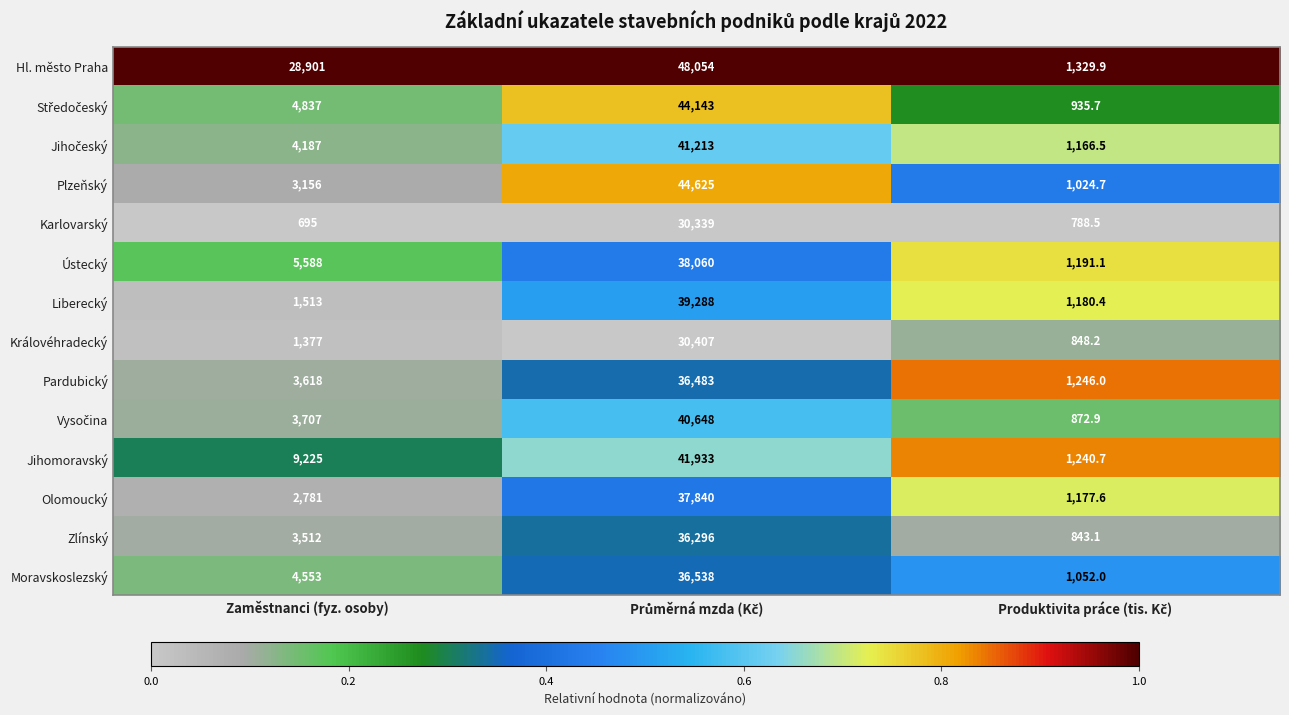

What is the difference between the maximum and minimum values in the Královéhradecký series?

29558.8